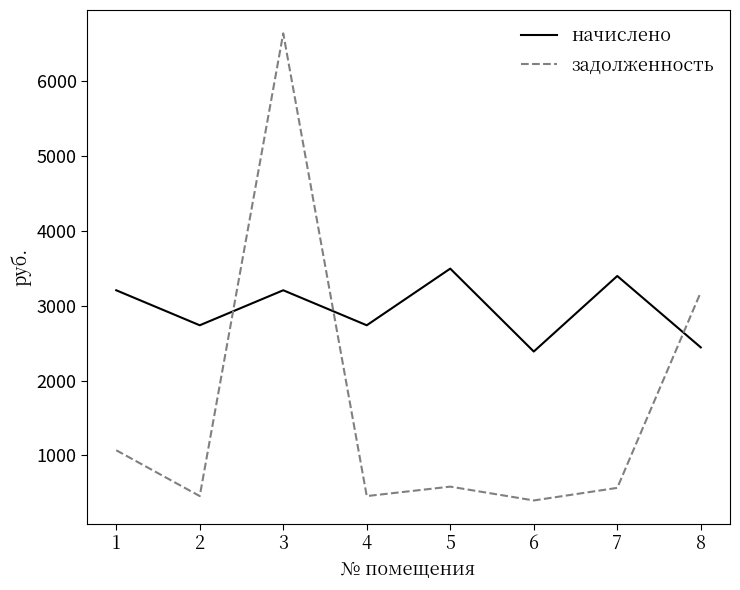

How many lines are shown in the chart?

2